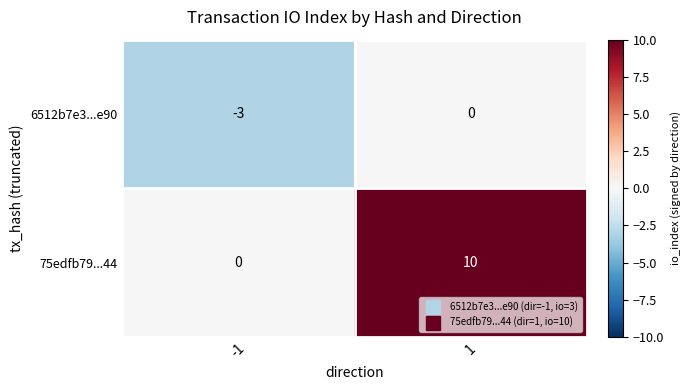

At 1, list the series in order from smallest to largest.

6512b7e3...e90, 75edfb79...44